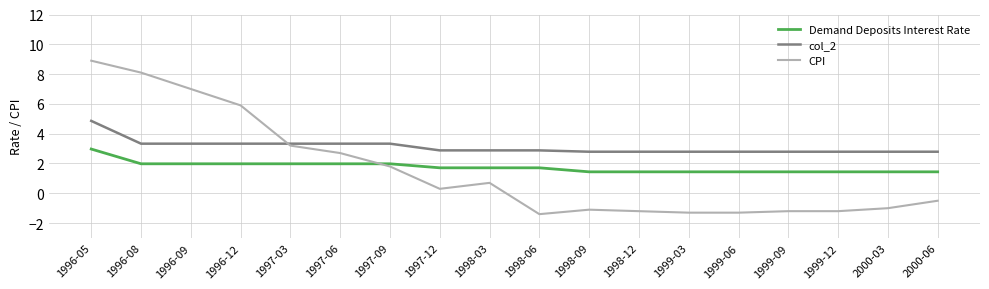

Is it true that CPI equals 9.4 at 1996-12?

False